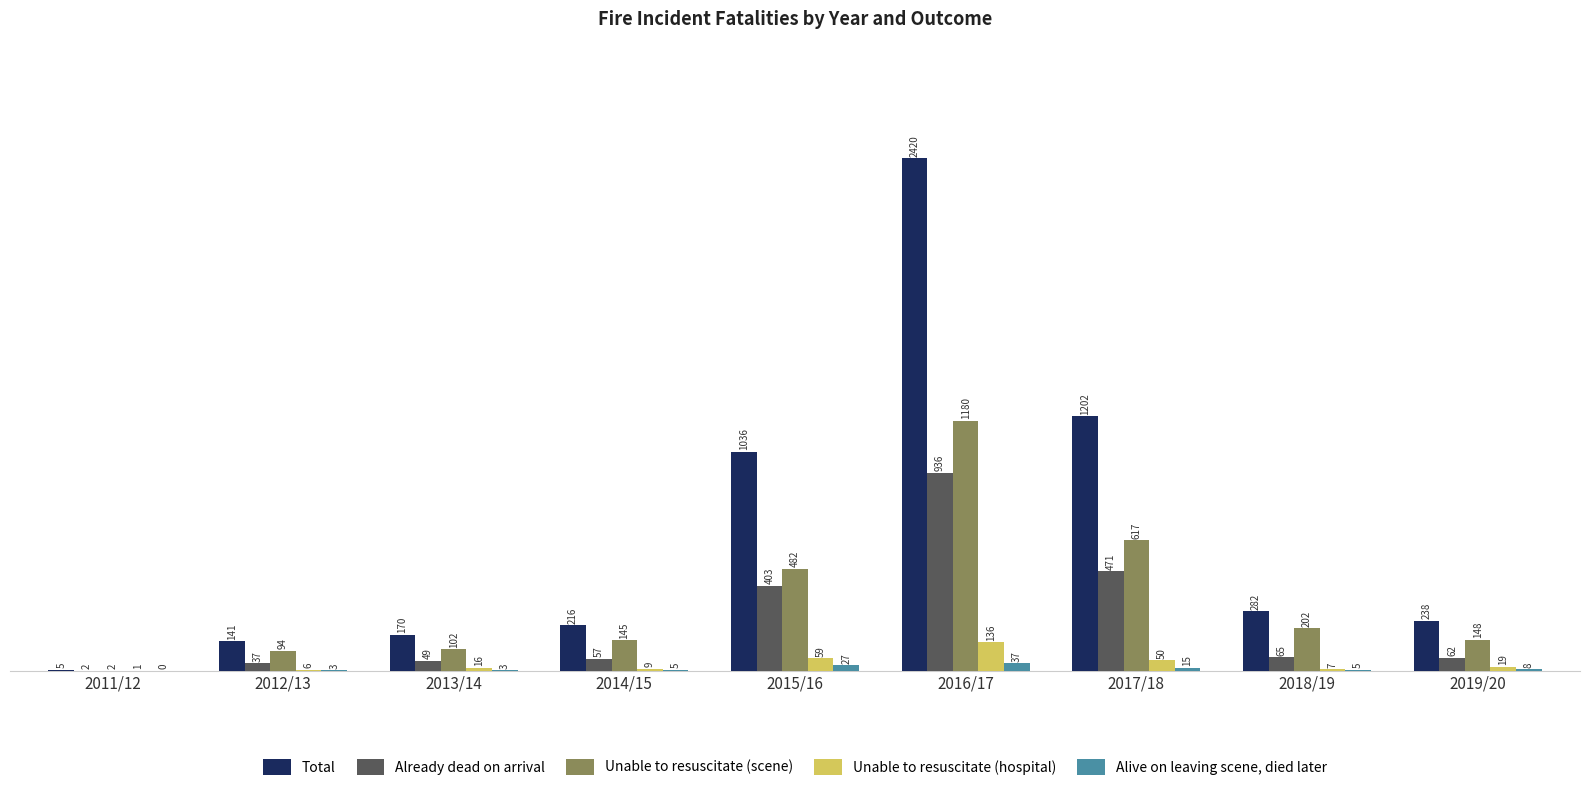

Where is Alive on leaving scene, died later nearest to the value 18?

2017/18